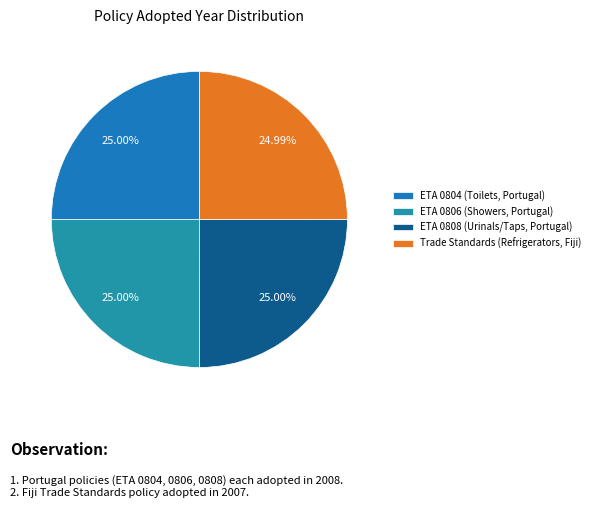

What percentage is the ETA 0806 (Showers, Portugal) slice, to the nearest percent?

25%